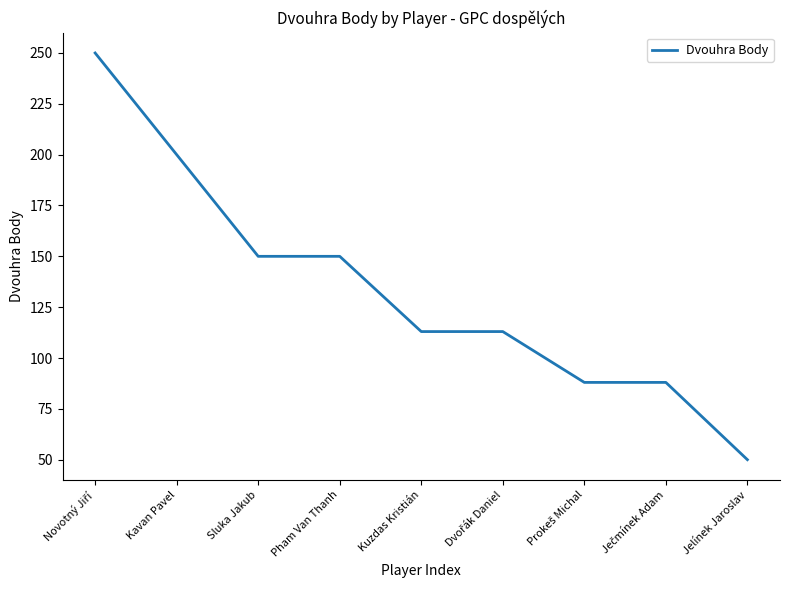

The chart shows a value of 41 at Kuzdas Kristián. True or false?

False